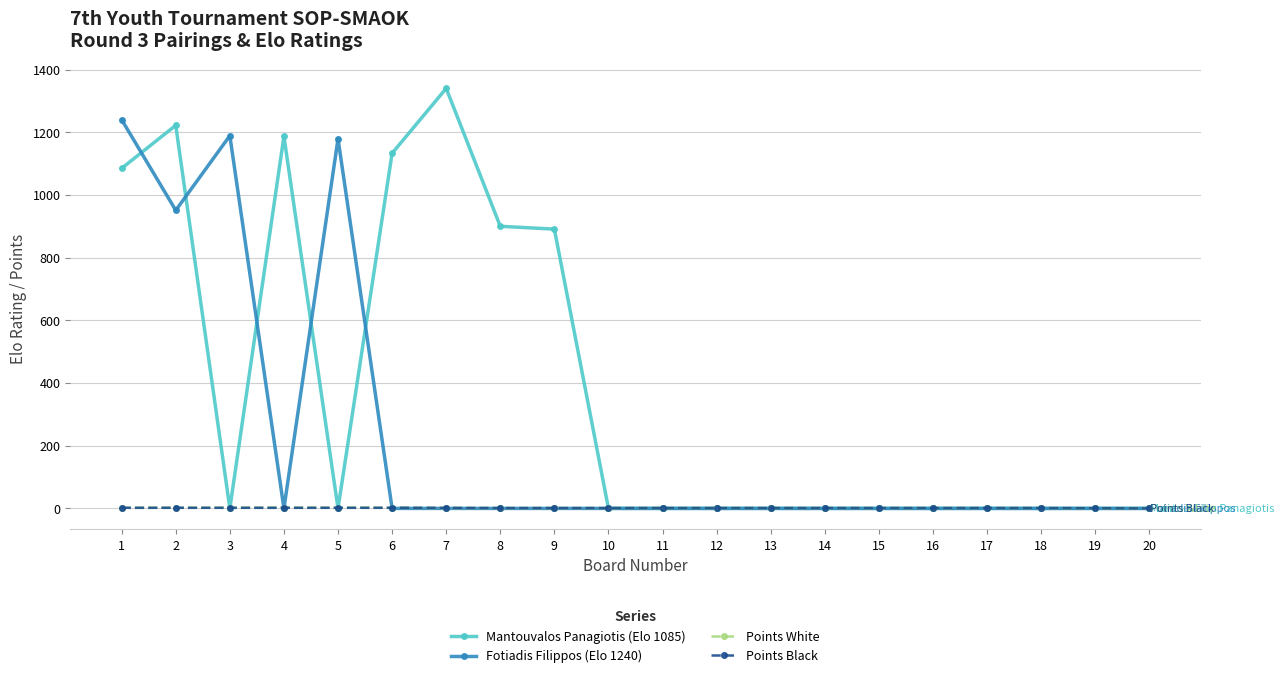

Between 8 and 10, which series saw the biggest shift?

Mantouvalos Panagiotis (Elo 1085)